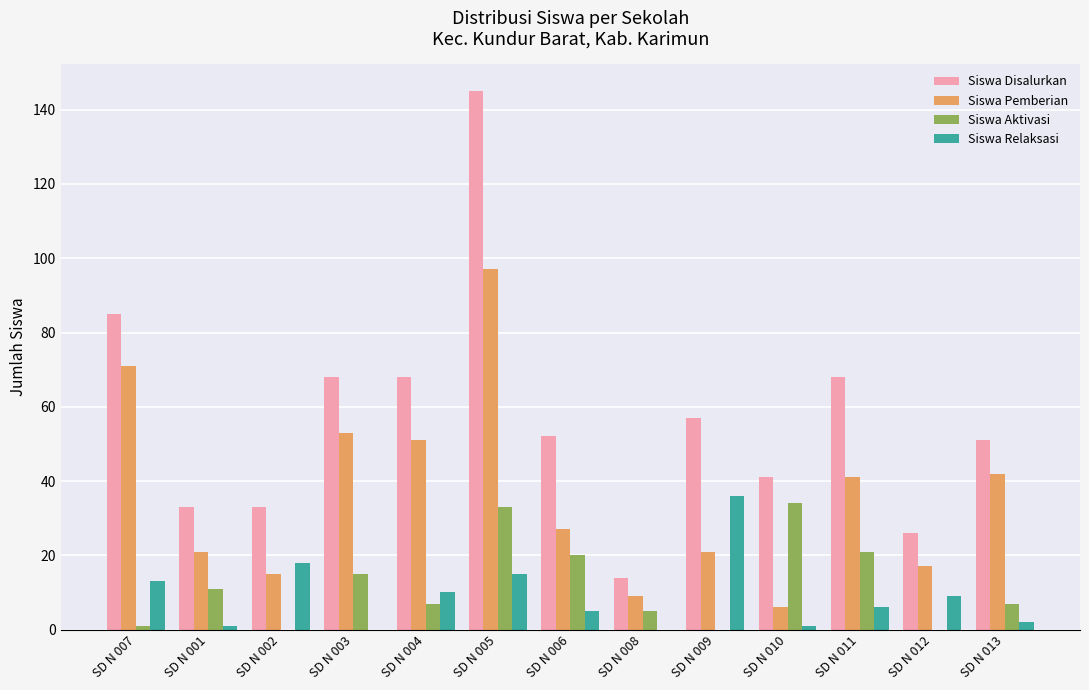

Are the bars horizontal?

No